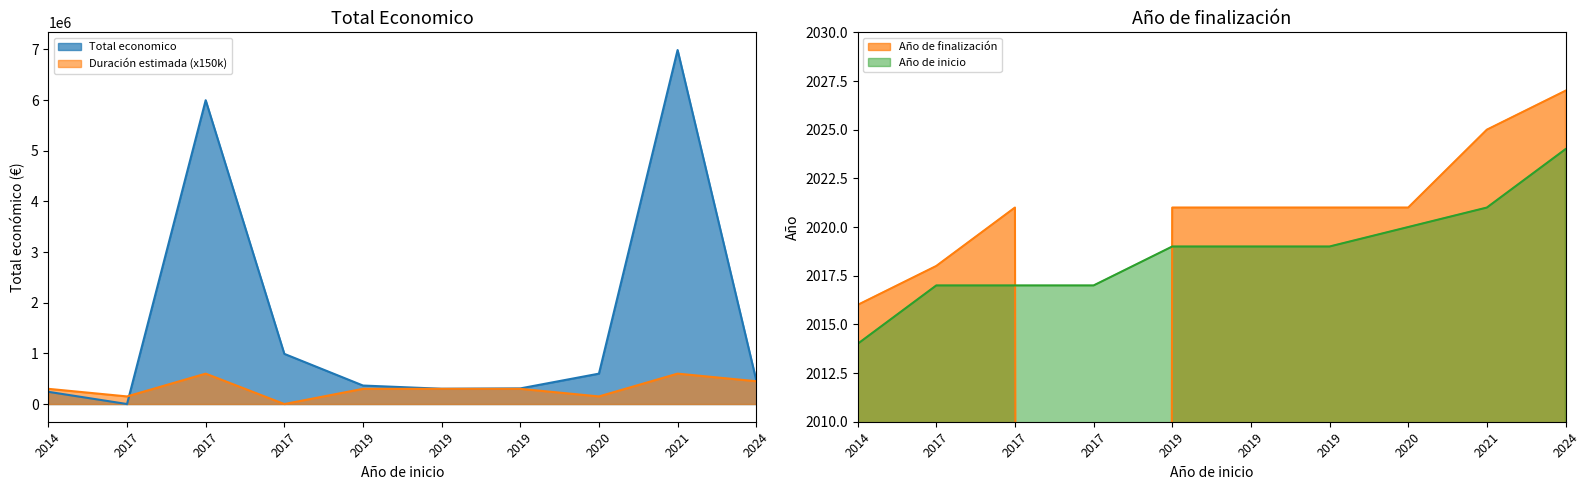

Between 2020 and 2024, which is larger?

2020